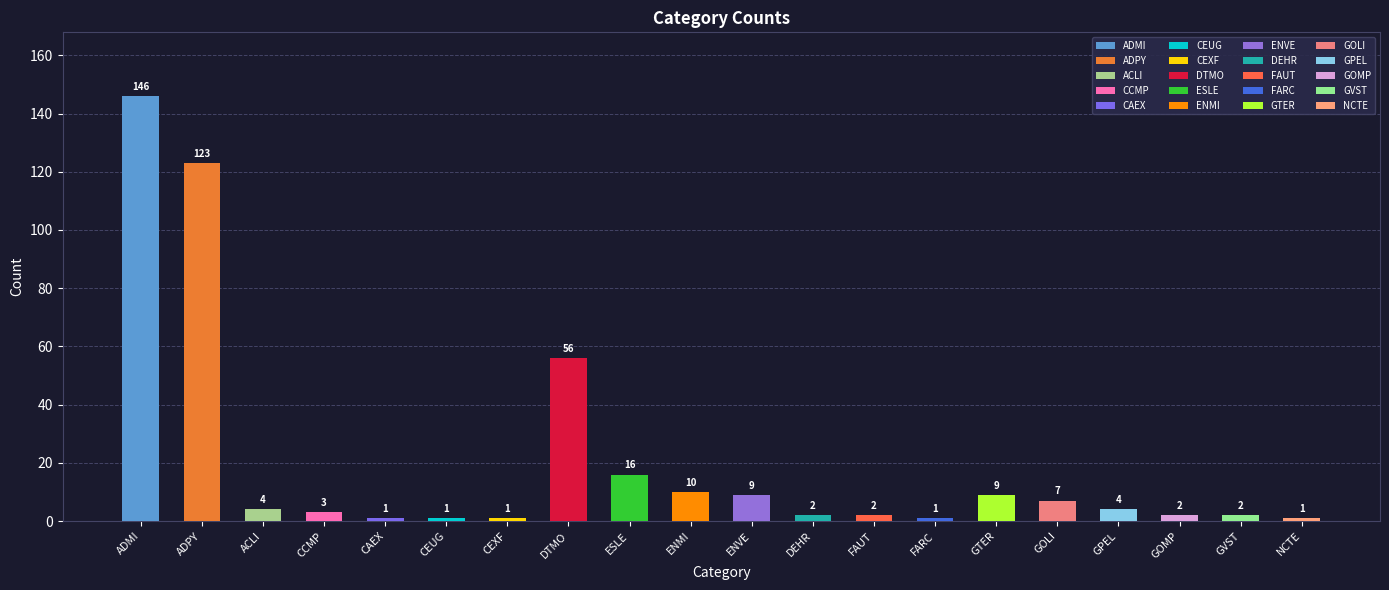

Reading left to right, list all the values displayed in this chart.

ADMI=146	ADPY=123	ACLI=4	CCMP=3	CAEX=1	CEUG=1	CEXF=1	DTMO=56	ESLE=16	ENMI=10	ENVE=9	DEHR=2	FAUT=2	FARC=1	GTER=9	GOLI=7	GPEL=4	GOMP=2	GVST=2	NCTE=1